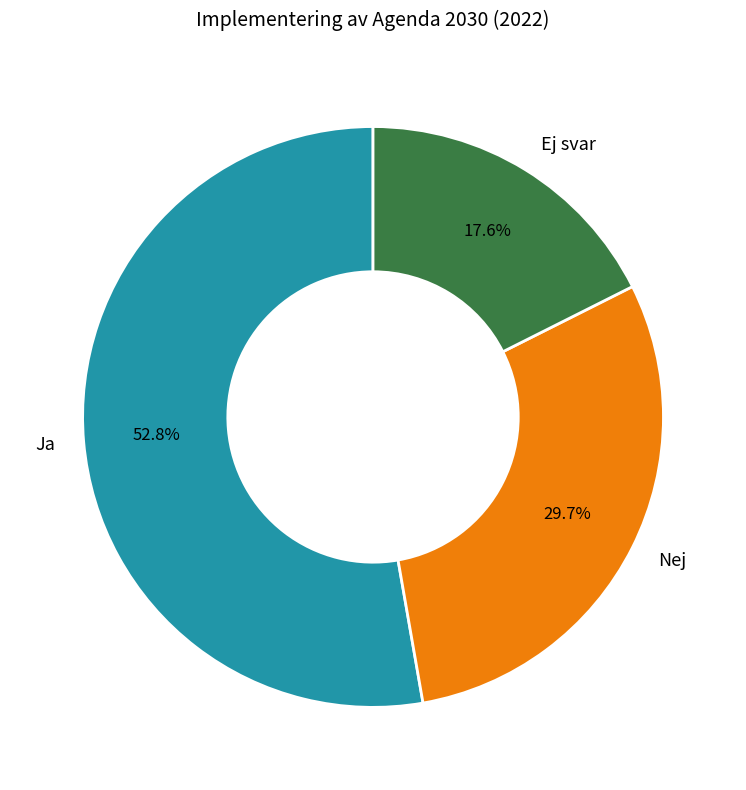

The Nej slice represents 30% of the pie. True or false?

True